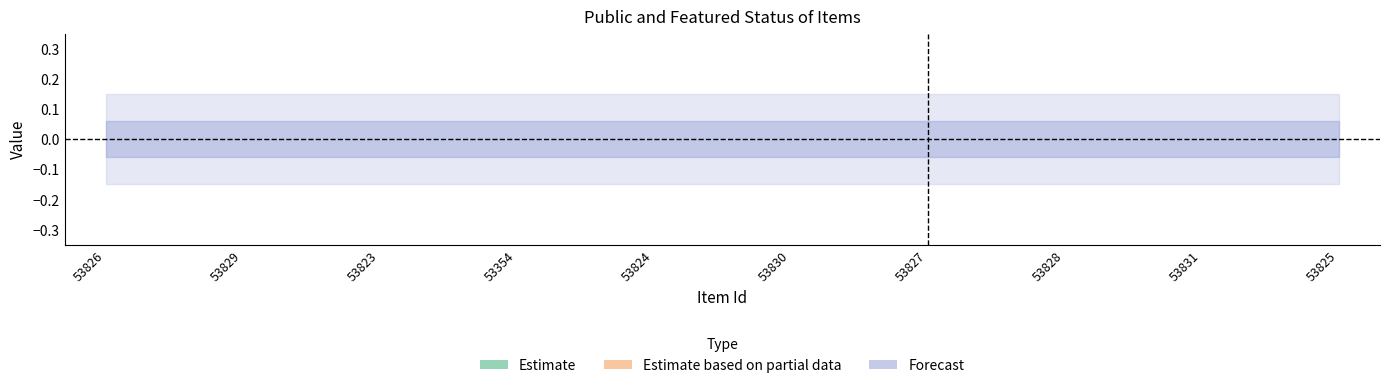

What is the label of the 9th point from the right?

53829